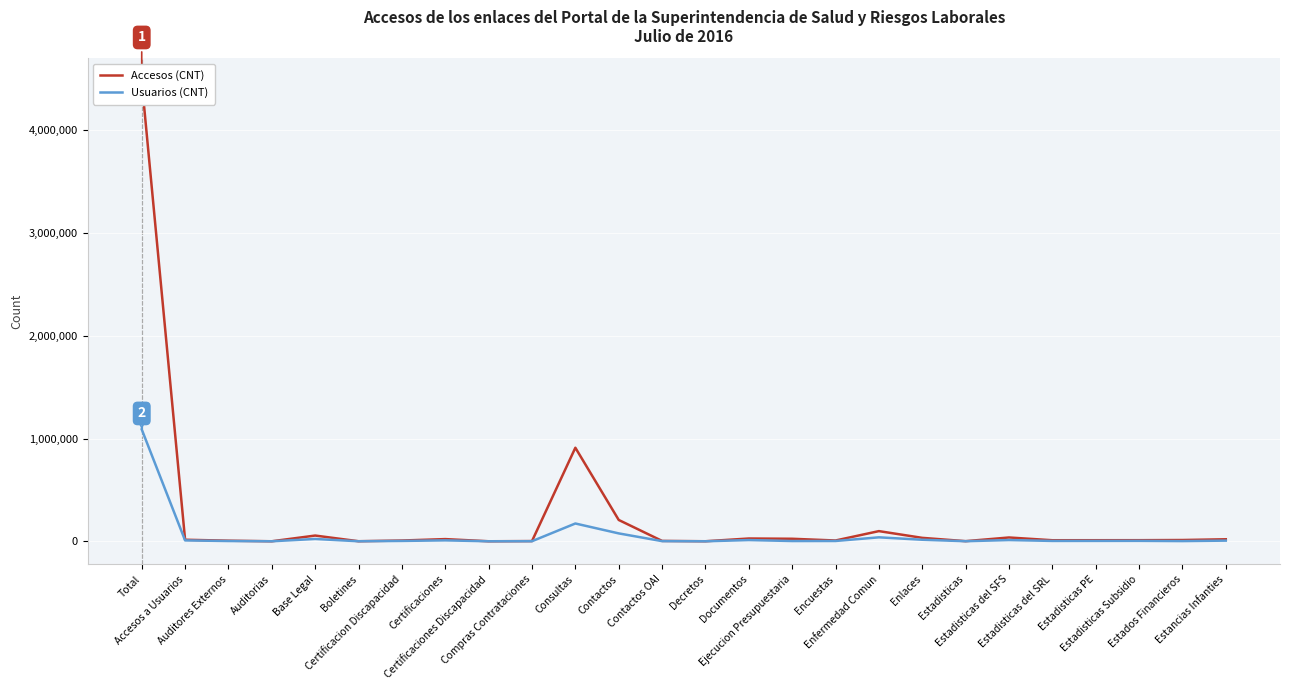

What is the difference between the maximum and second lowest values in the Accesos (CNT) series?

4476744